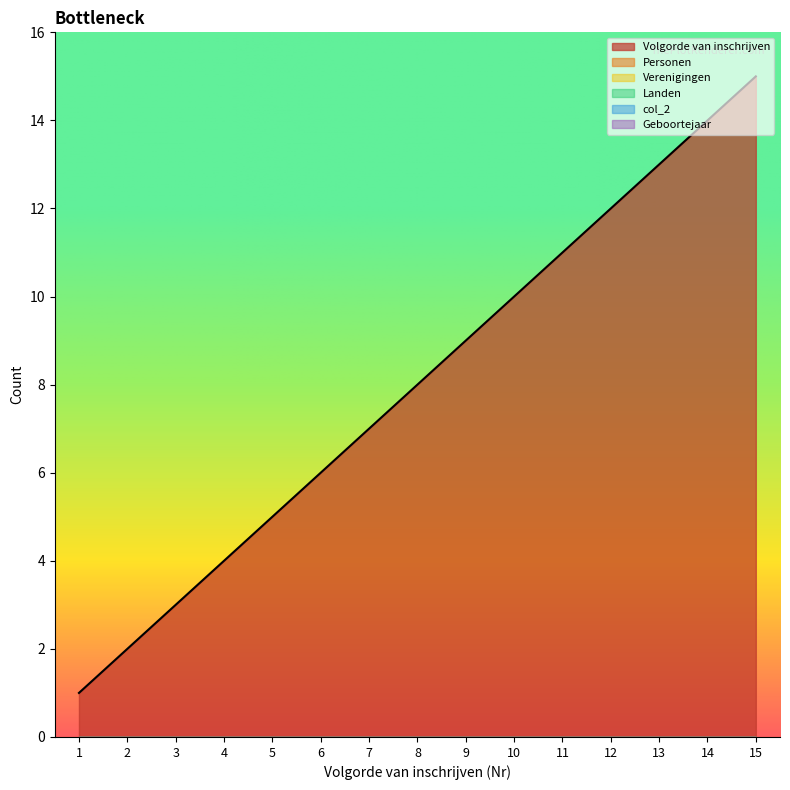

True or false: Landen has a value of 0 at 15.

True